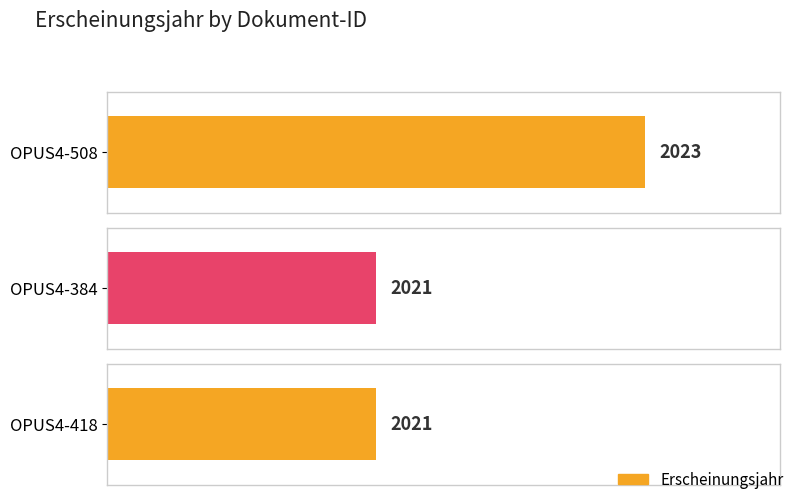

List the labels in order of value, smallest first.

OPUS4-384, OPUS4-418, OPUS4-508